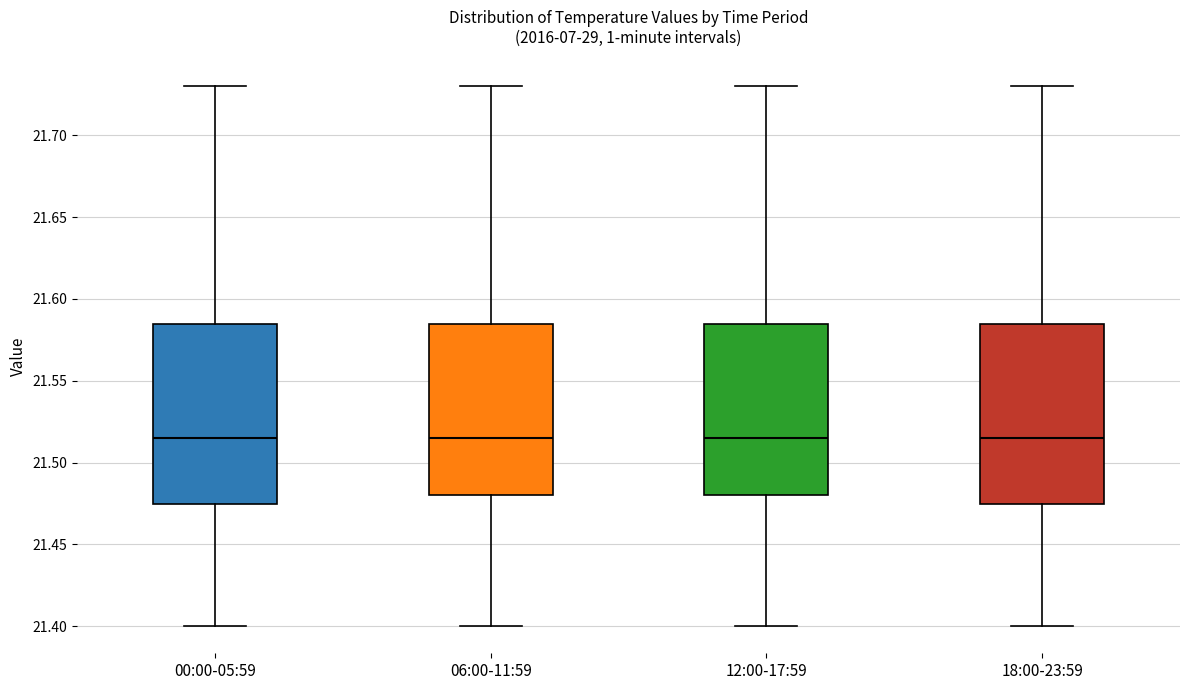

Where does the median line of the box for 06:00-11:59 sit on the y-axis? The values are not printed on the chart, so give them approximately, as read against the axis.

21.515